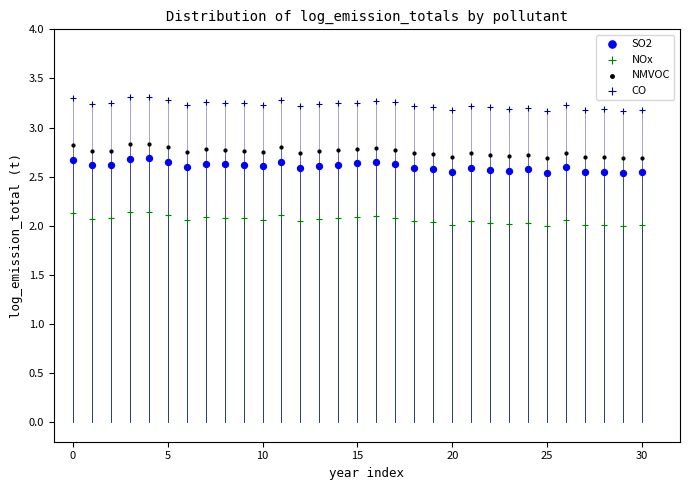

Which series contains the lowest Y value?

NOx